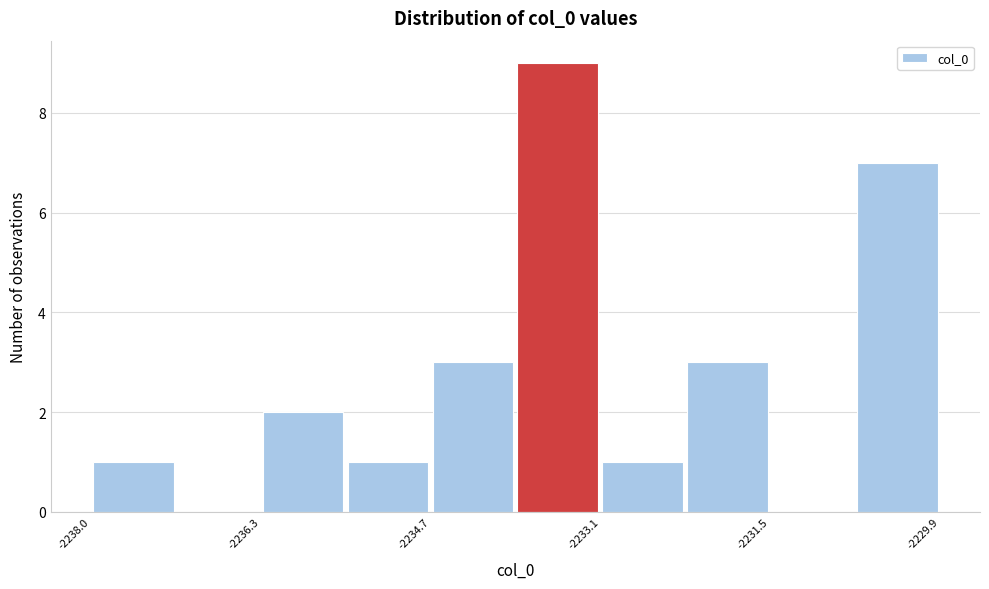

What is the height of the bar covering -2238.0 to -2237.2 on the x-axis? Neither the bar edges nor the heights are printed on the chart, so give them approximately, as read against the axes.

1